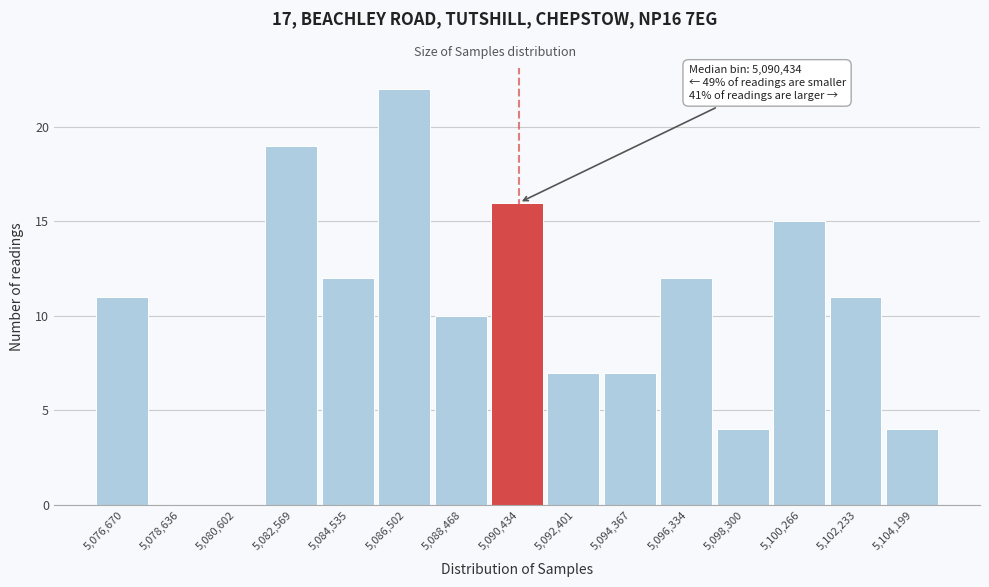

Reading left to right, list all the values displayed in this chart.

5,076,670=11	5,078,636=0	5,080,602=0	5,082,569=19	5,084,535=12	5,086,502=22	5,088,468=10	5,090,434=16	5,092,401=7	5,094,367=7	5,096,334=12	5,098,300=4	5,100,266=15	5,102,233=11	5,104,199=4